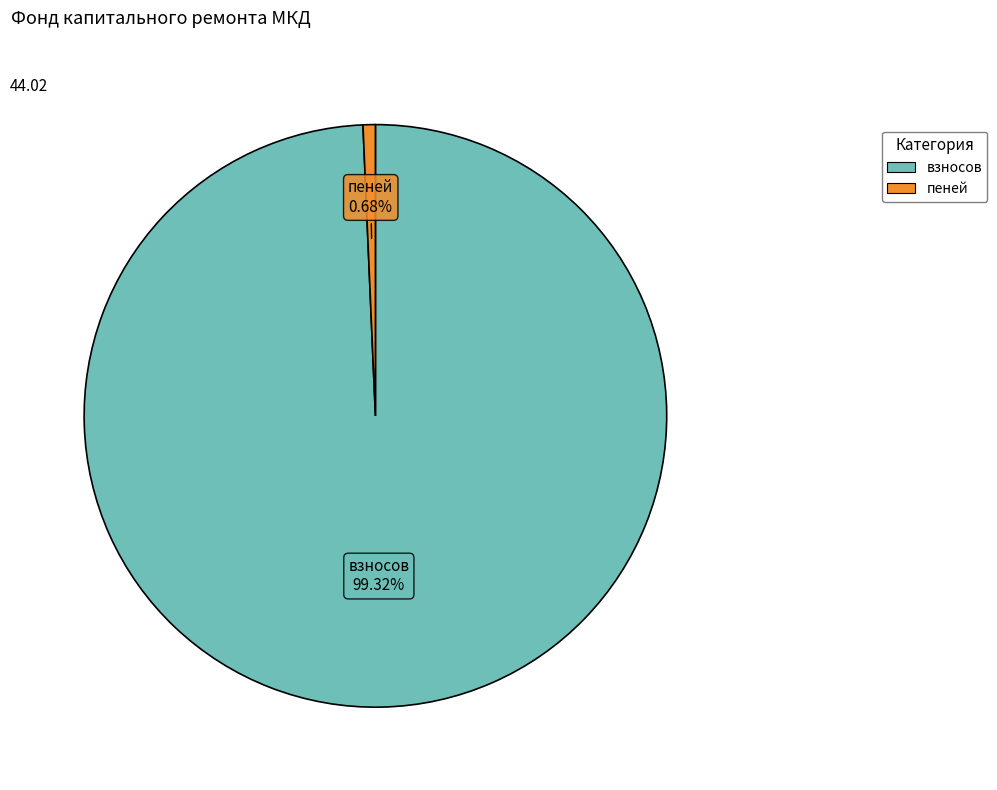

Is there any slice that represents more than half of the pie?

Yes